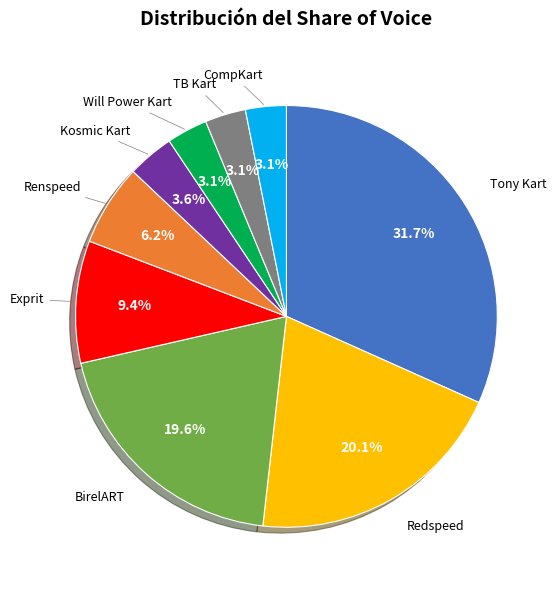

Is there any slice that represents more than half of the pie?

No